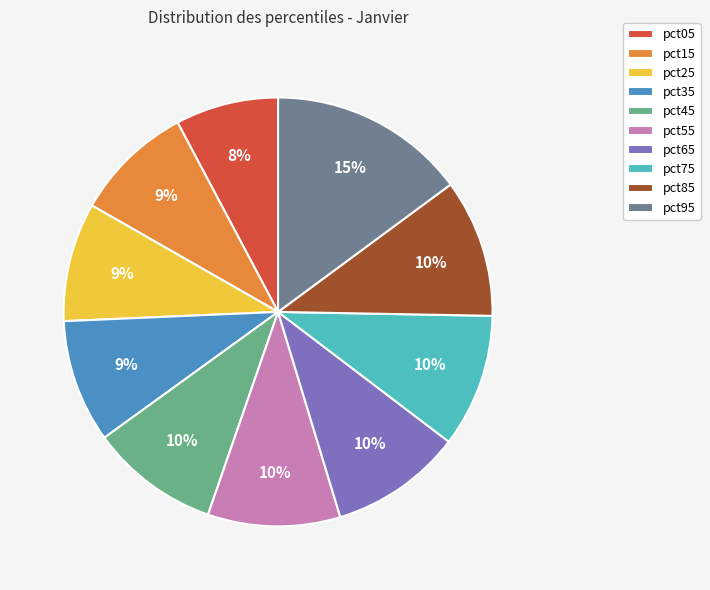

Does pct55 account for over 50% of the chart?

No